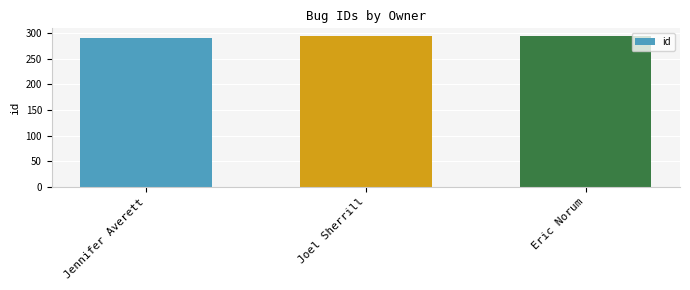

What is the label of the 2nd bar from the right?

Joel Sherrill